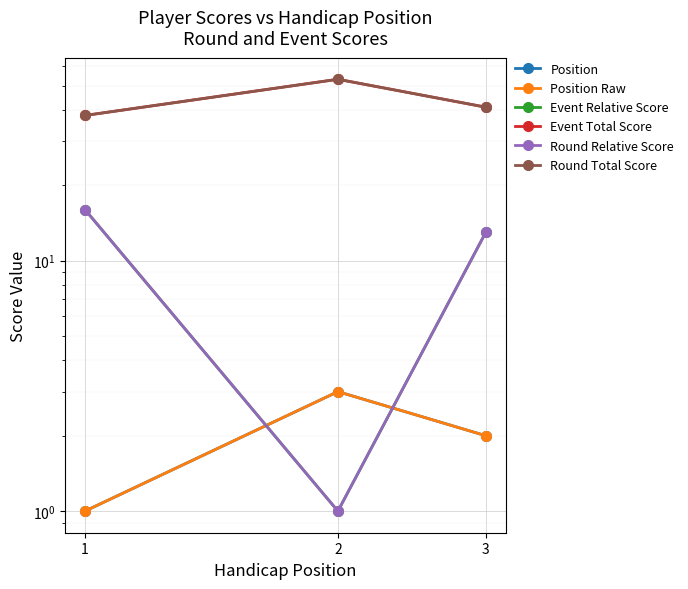

What is the maximum value for Event Relative Score?

16